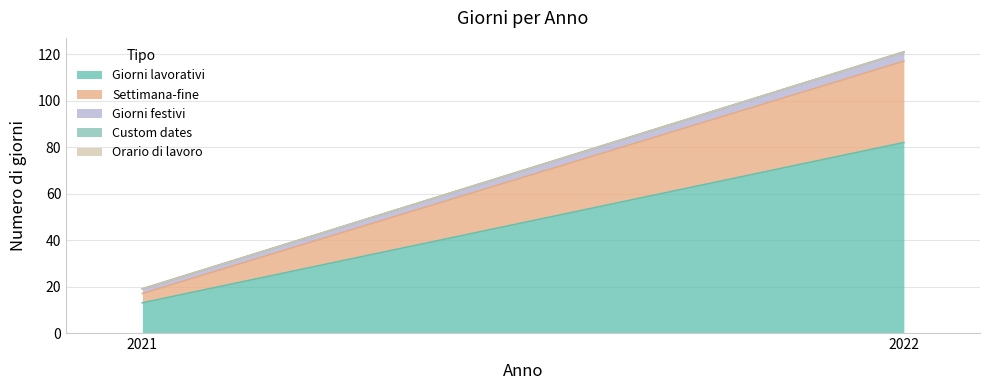

What is the spread (max minus min) of values at 2022?

82